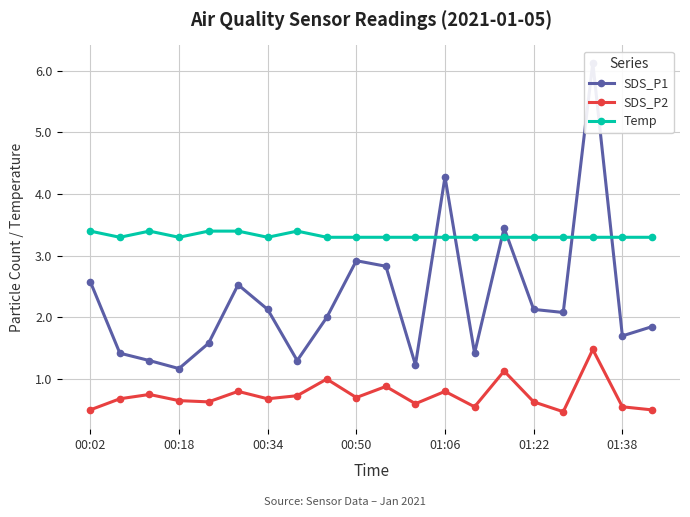

What position from the right is 16?

4